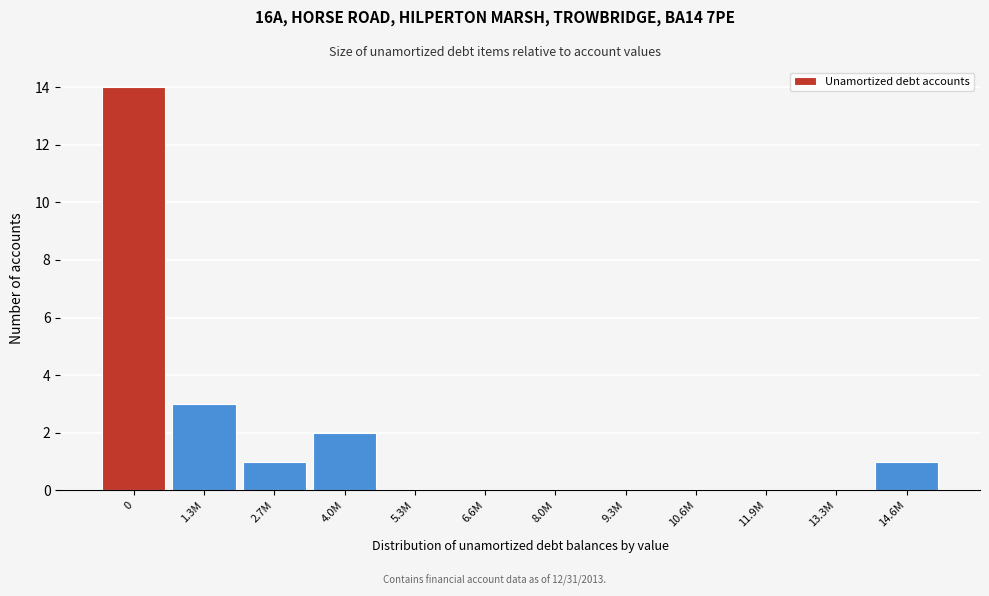

Reading left to right, transcribe all the data shown in this chart.

0=14	1.3M=3	2.7M=1	4.0M=2	5.3M=0	6.6M=0	8.0M=0	9.3M=0	10.6M=0	11.9M=0	13.3M=0	14.6M=1